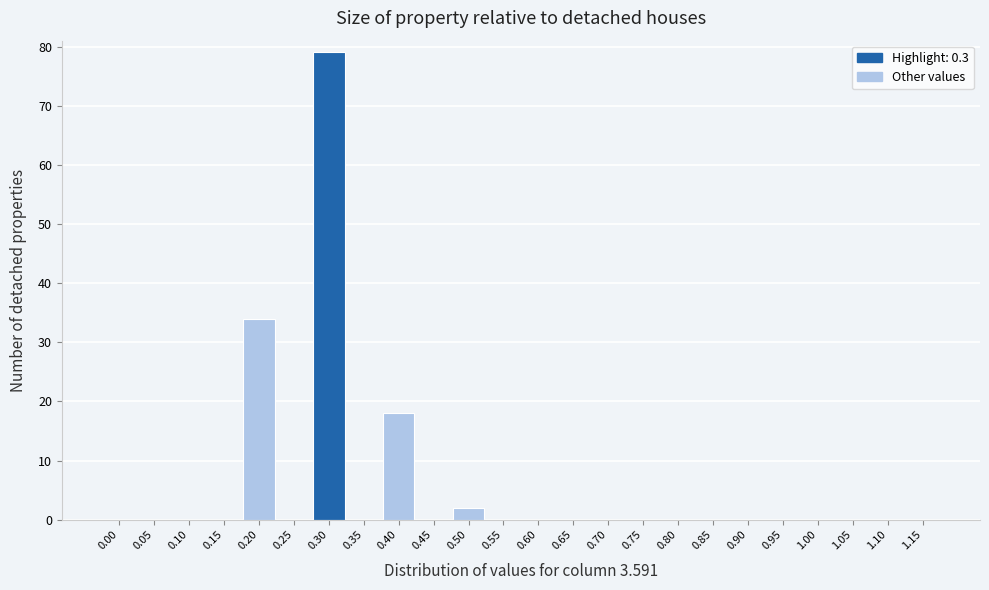

Reading left to right, list all the values displayed in this chart.

0.00=0	0.05=0	0.10=0	0.15=0	0.20=34	0.25=0	0.30=79	0.35=0	0.40=18	0.45=0	0.50=2	0.55=0	0.60=0	0.65=0	0.70=0	0.75=0	0.80=0	0.85=0	0.90=0	0.95=0	1.00=0	1.05=0	1.10=0	1.15=0